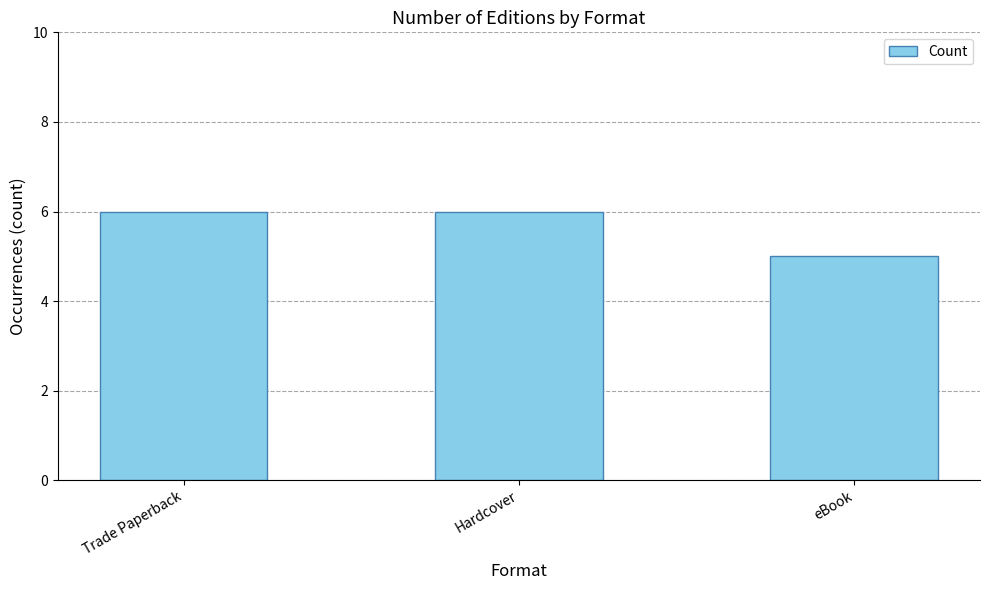

True or false: the data shows 2 at eBook.

False